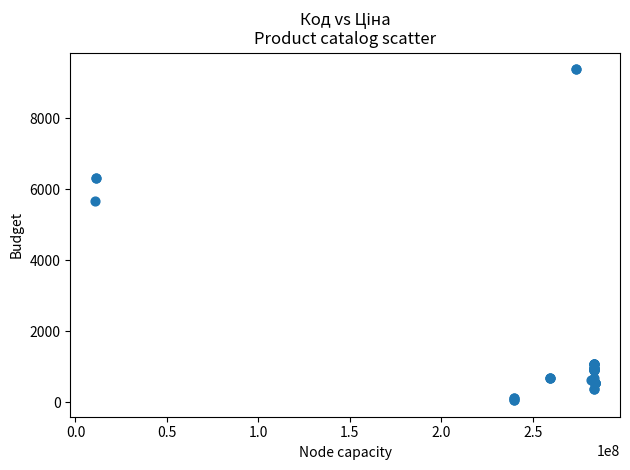

What Y value in the scatter plot is closest to 4720?

5673.8